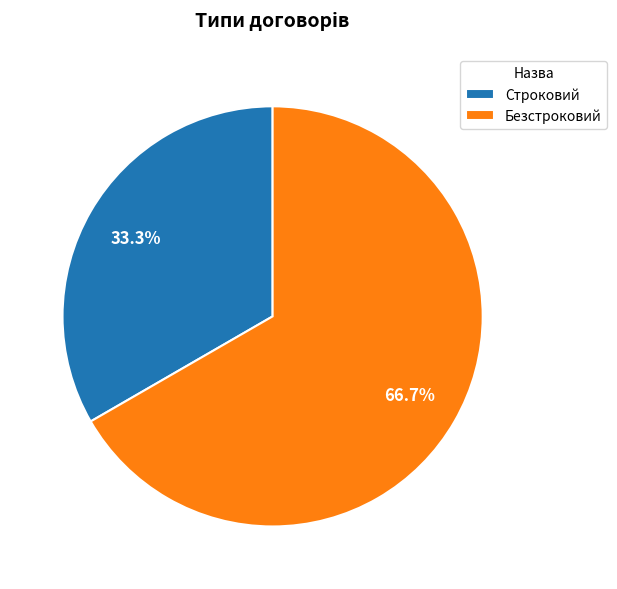

True or false: Безстроковий accounts for 67% of the total.

True